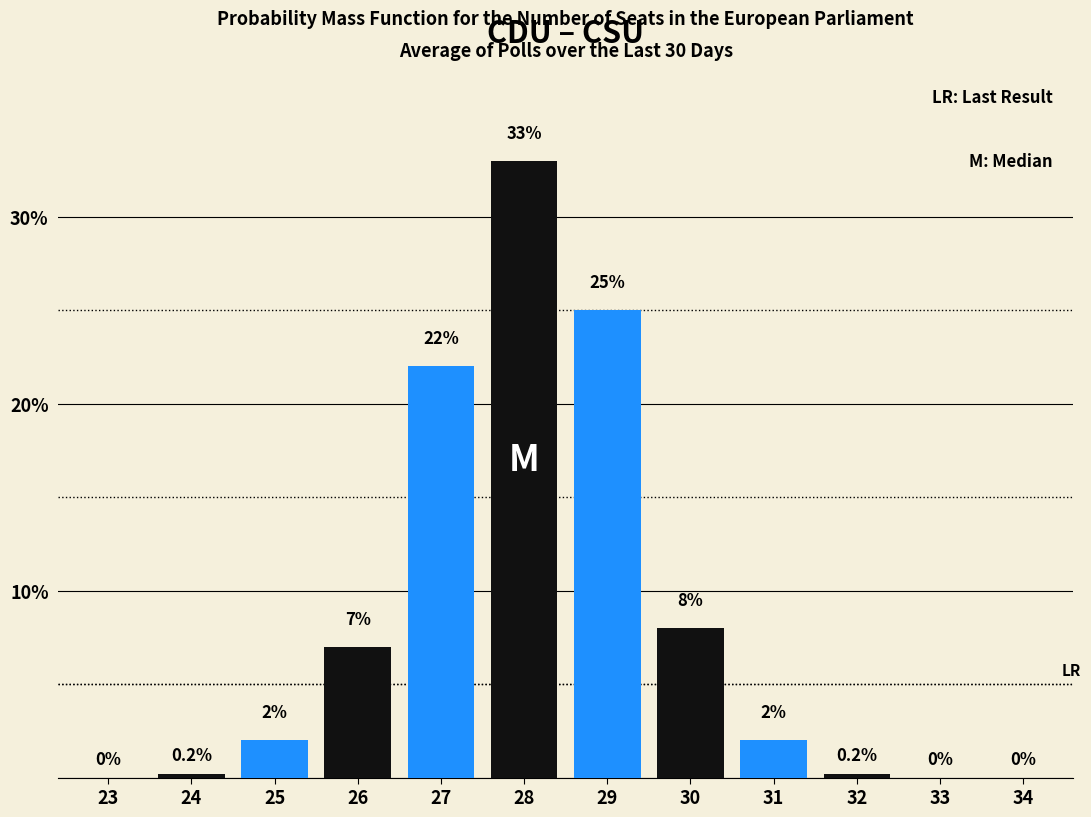

Reading left to right, extract all data points from this chart.

23=0.0	24=0.2	25=2.0	26=7.0	27=22.0	28=33.0	29=25.0	30=8.0	31=2.0	32=0.2	33=0.0	34=0.0